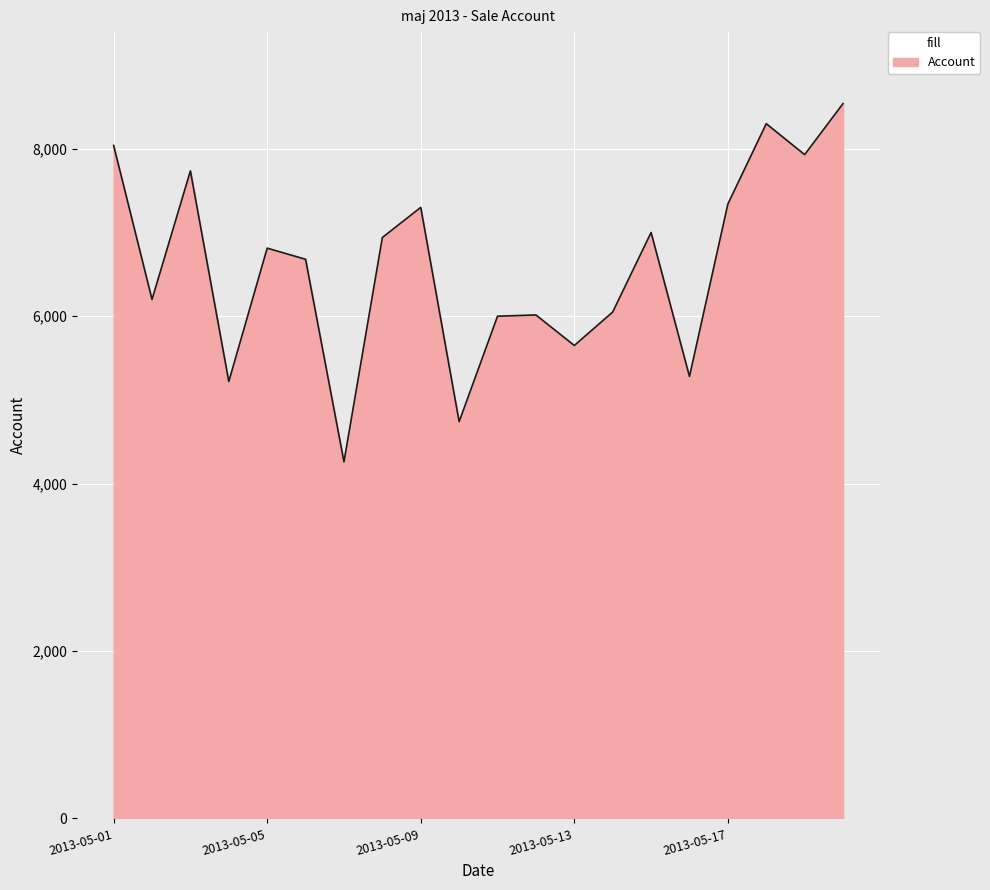

What is the minimum value shown in the chart?

4260